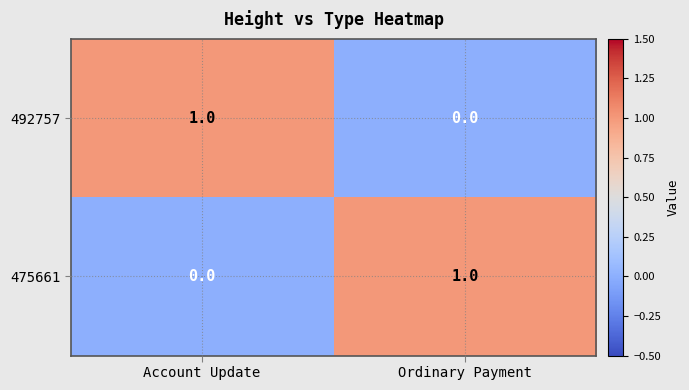

Which category has the lowest value in the 475661 series?

Account Update